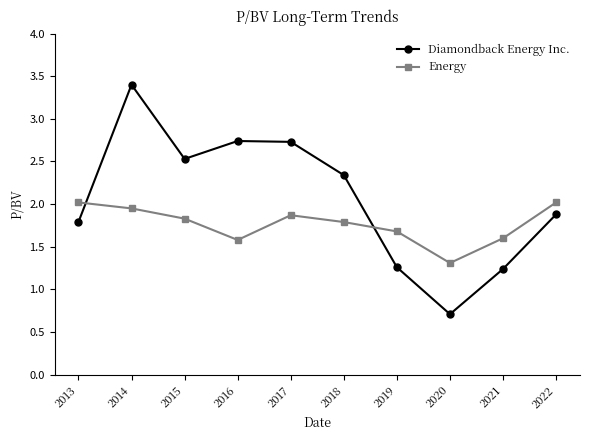

Rank the series at 2017 from highest to lowest value.

Diamondback Energy Inc., Energy